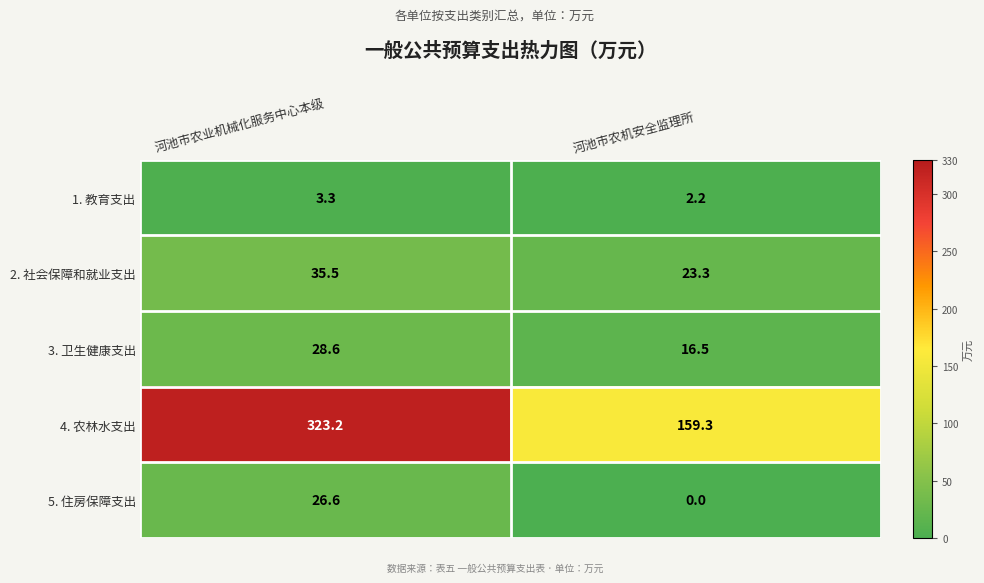

Which series has the largest total across all categories?

4. 农林水支出